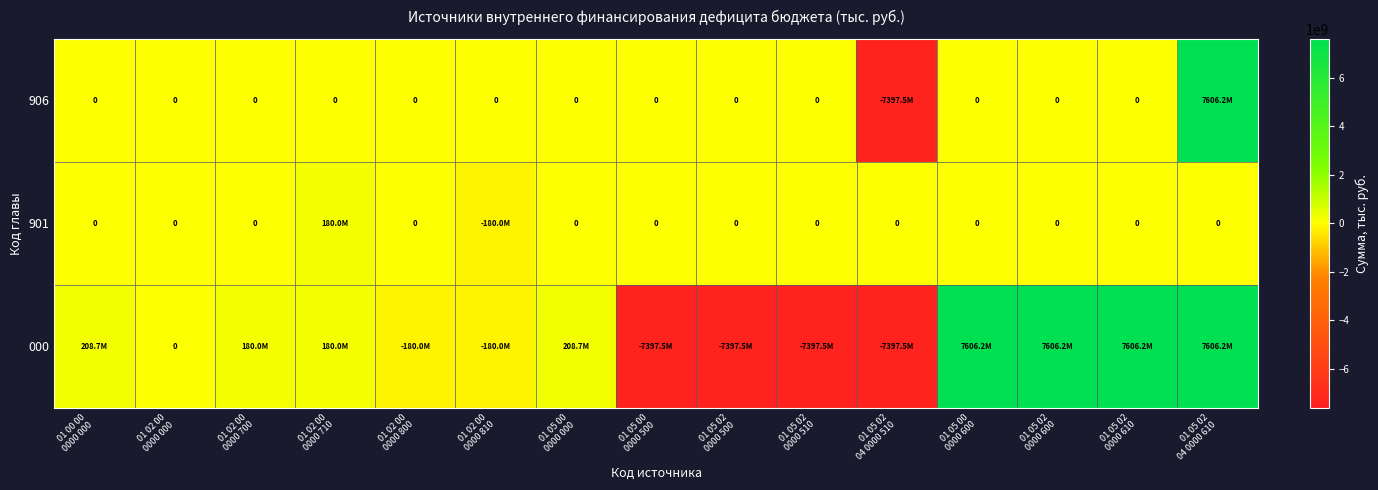

Where does the 000 series first go above 180000000?

01 00 00 0000 000